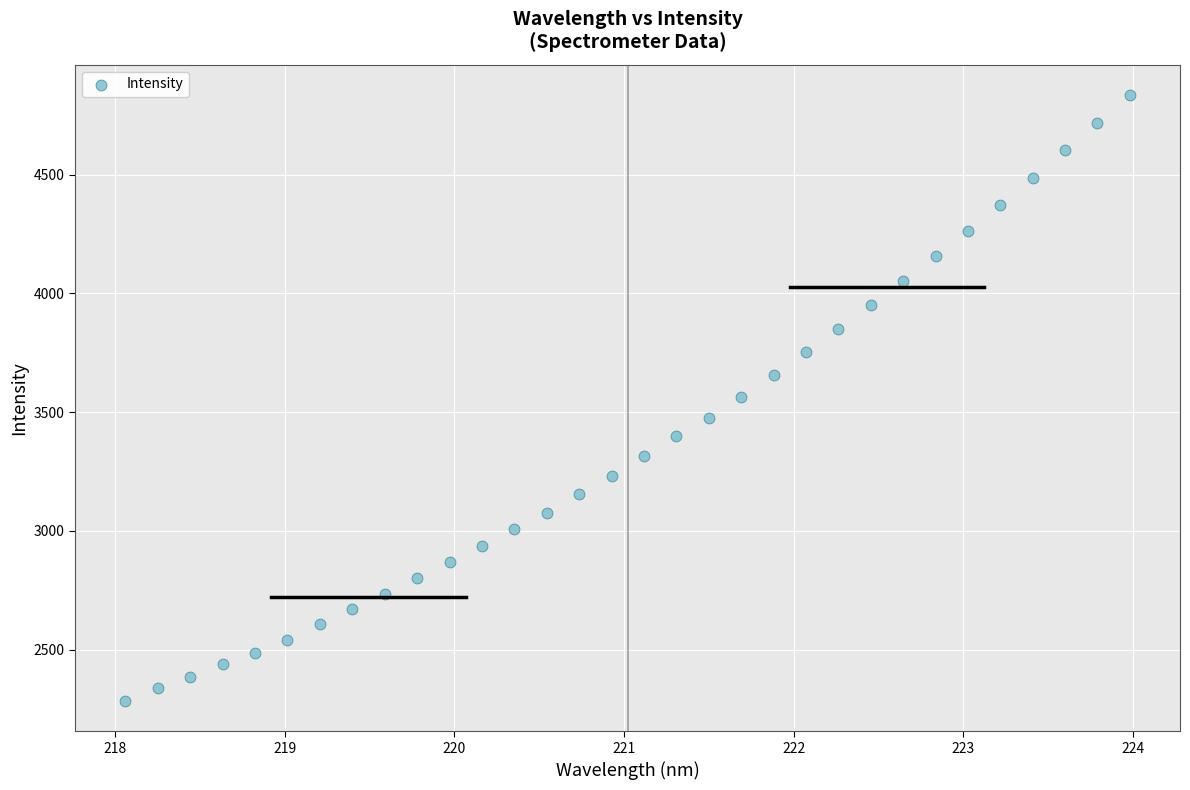

What is the range of Y values (max minus min)?

2550.6